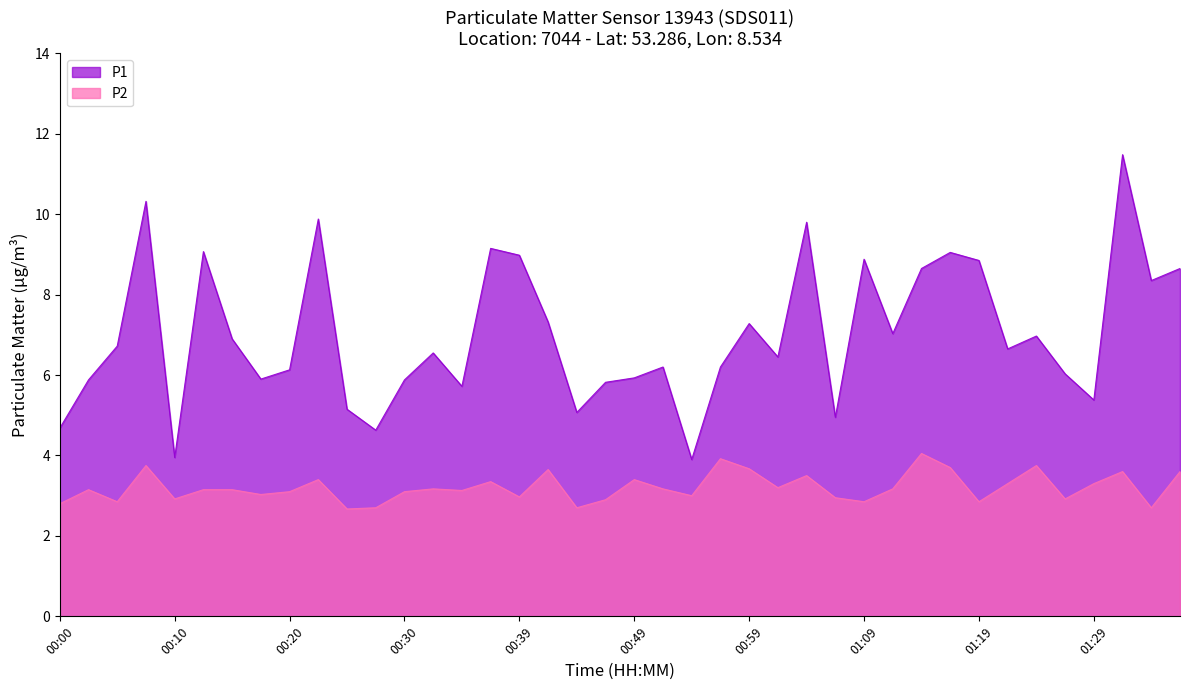

How many lines are shown in the chart?

2